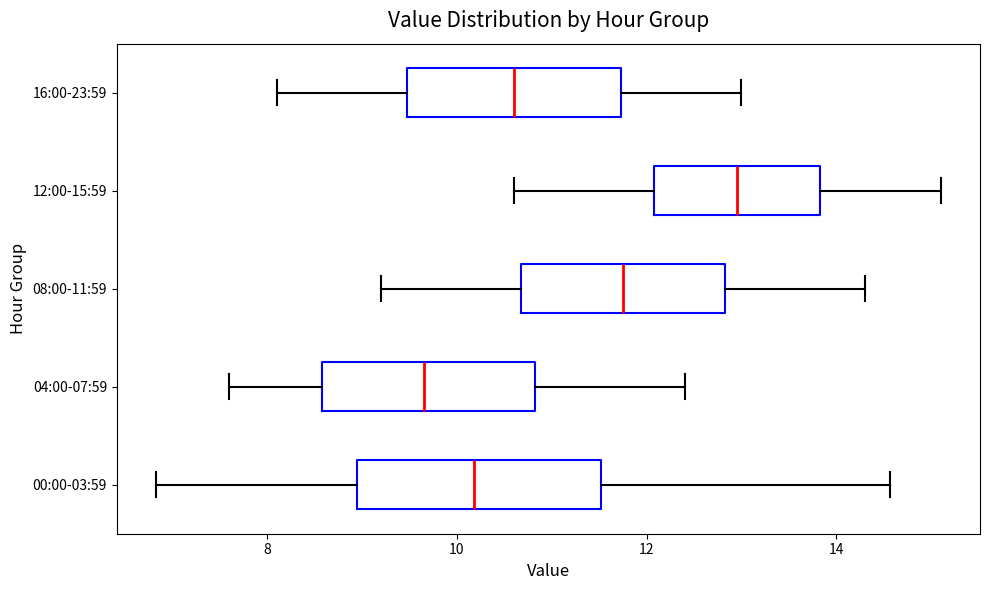

Where is the right edge of the box for 16:00-23:59 on the x-axis? The values are not printed on the chart, so give them approximately, as read against the axis.

11.8